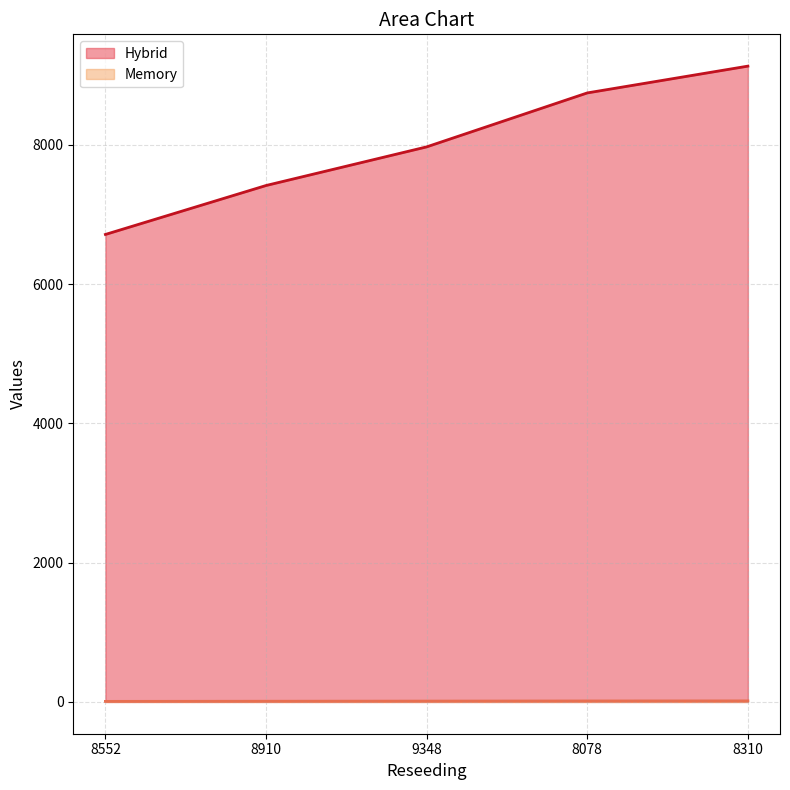

What is the total value across all series at 9348?

7985